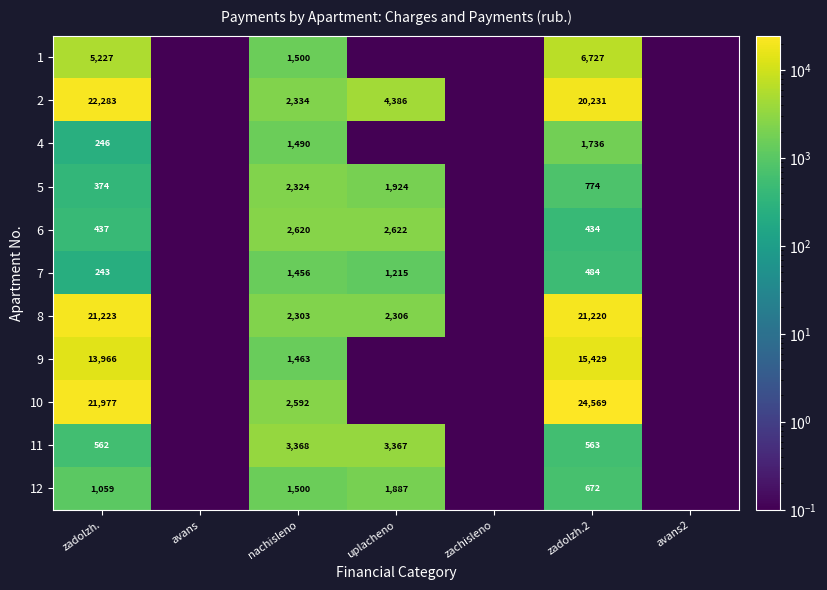

What is the total value across all series at zachisleno?

1.1